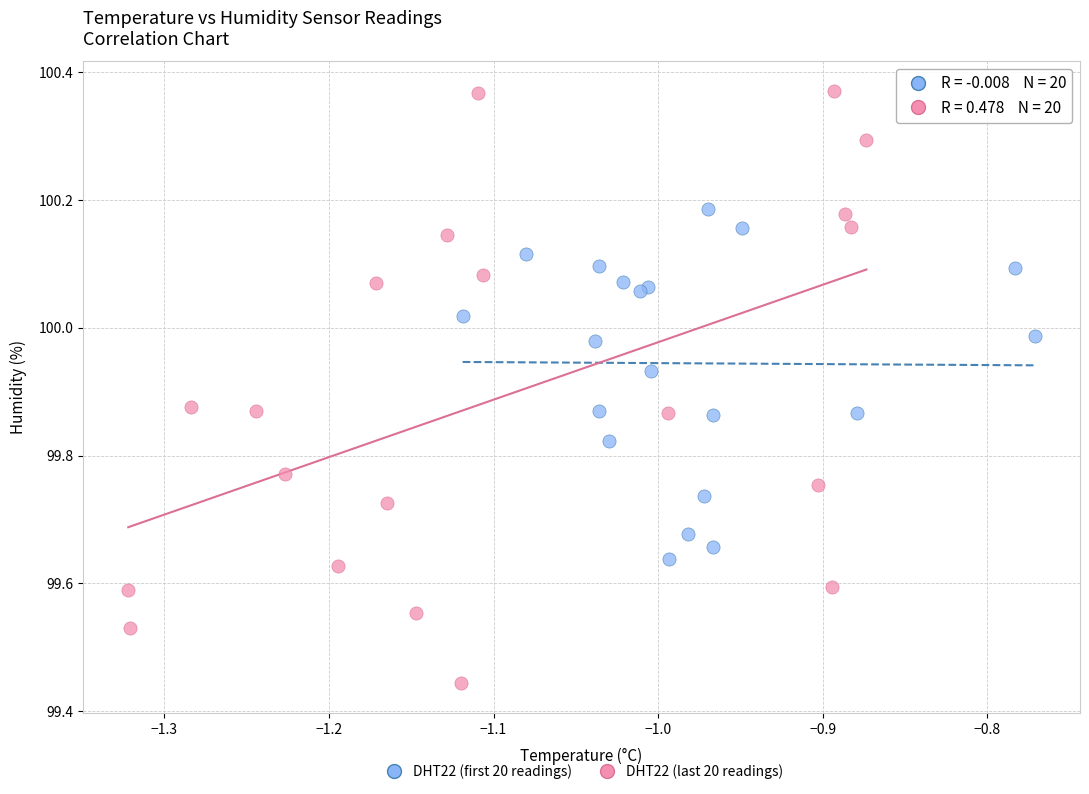

What are all the series names shown in the legend?

DHT22 (first 20 readings), DHT22 (last 20 readings)